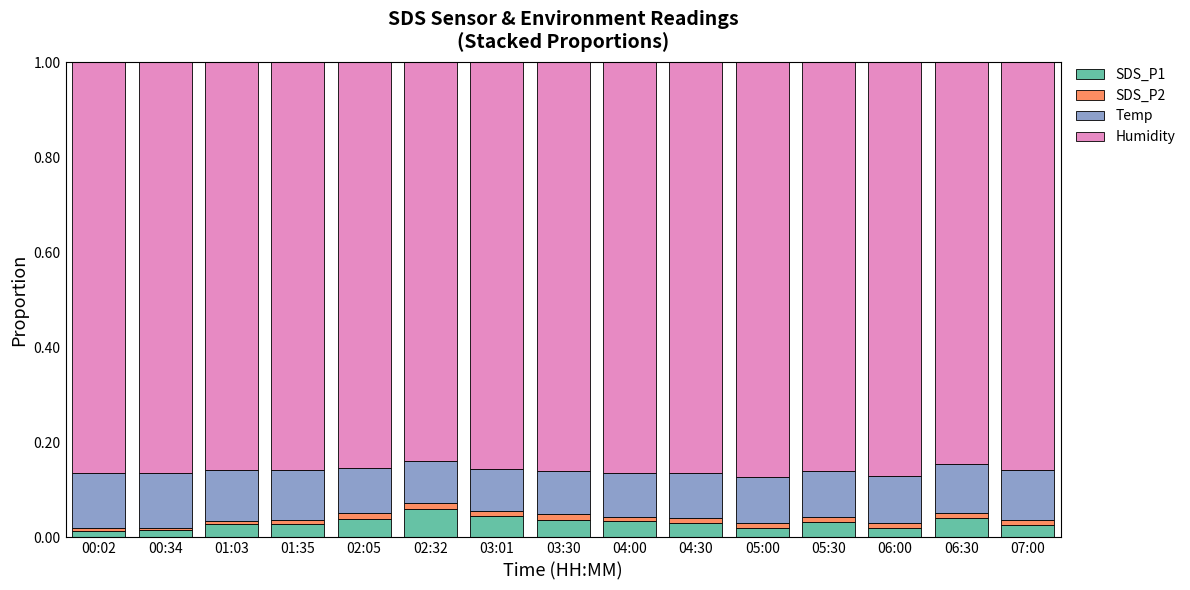

Rank the series at 06:00 from highest to lowest value.

Humidity, Temp, SDS_P1, SDS_P2